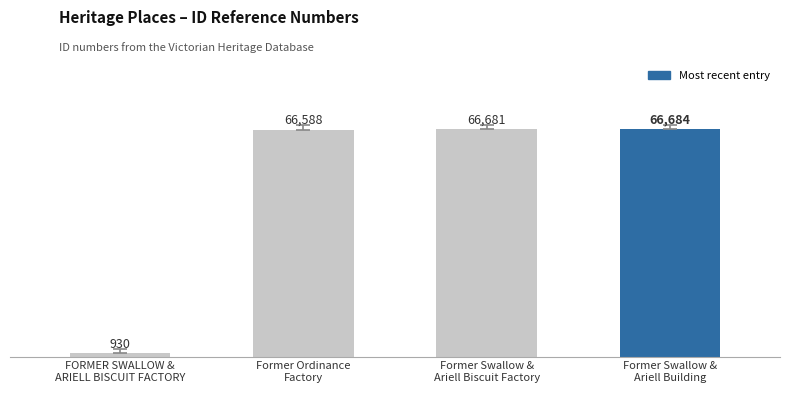

List the labels in order of value, smallest first.

FORMER SWALLOW &
ARIELL BISCUIT FACTORY, Former Ordinance
Factory, Former Swallow &
Ariell Biscuit Factory, Former Swallow &
Ariell Building